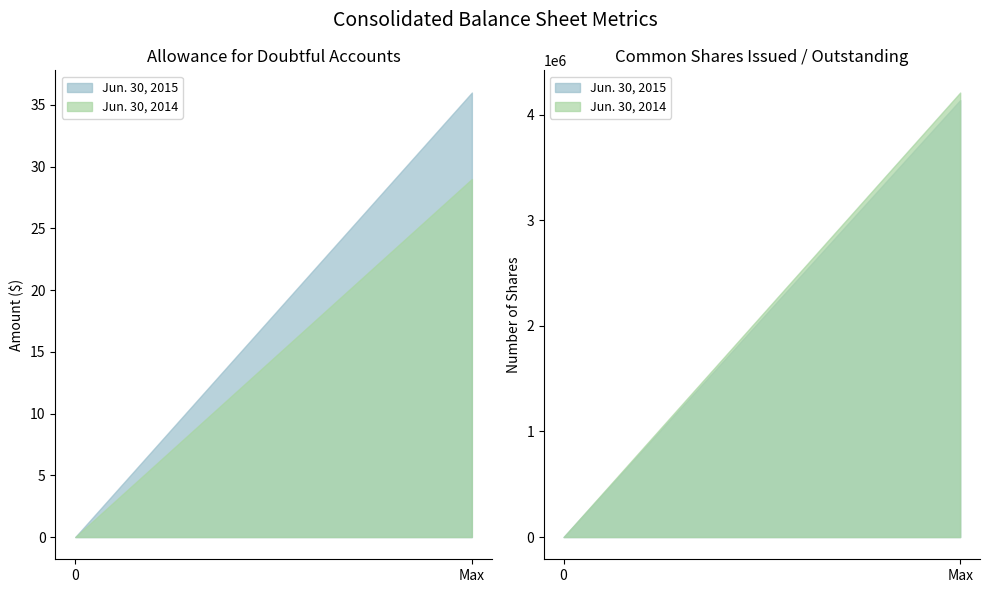

Is it true that Jun. 30, 2015 equals 36 at Allowance for Doubtful Accounts?

True